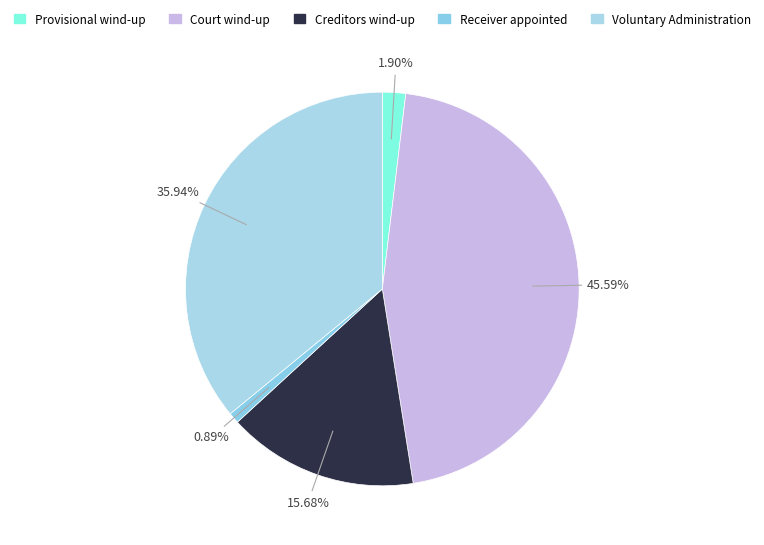

Is the sum of Voluntary Administration and Court wind-up greater than half?

Yes